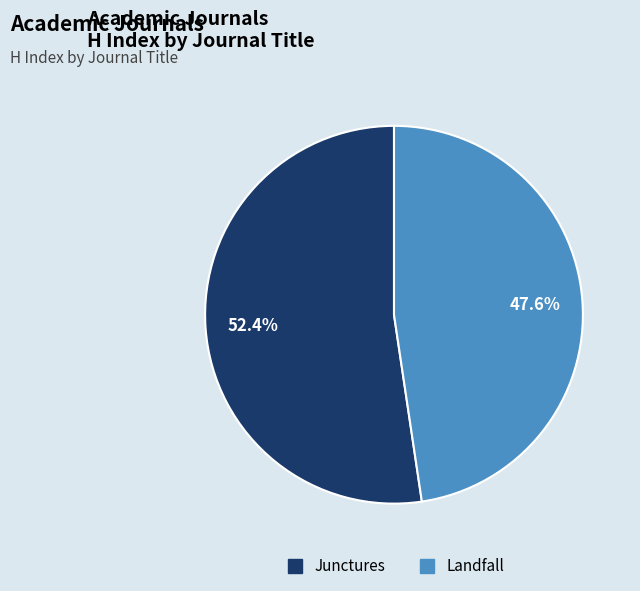

To the nearest percent, what is the difference between the largest and smallest slice percentages?

5%